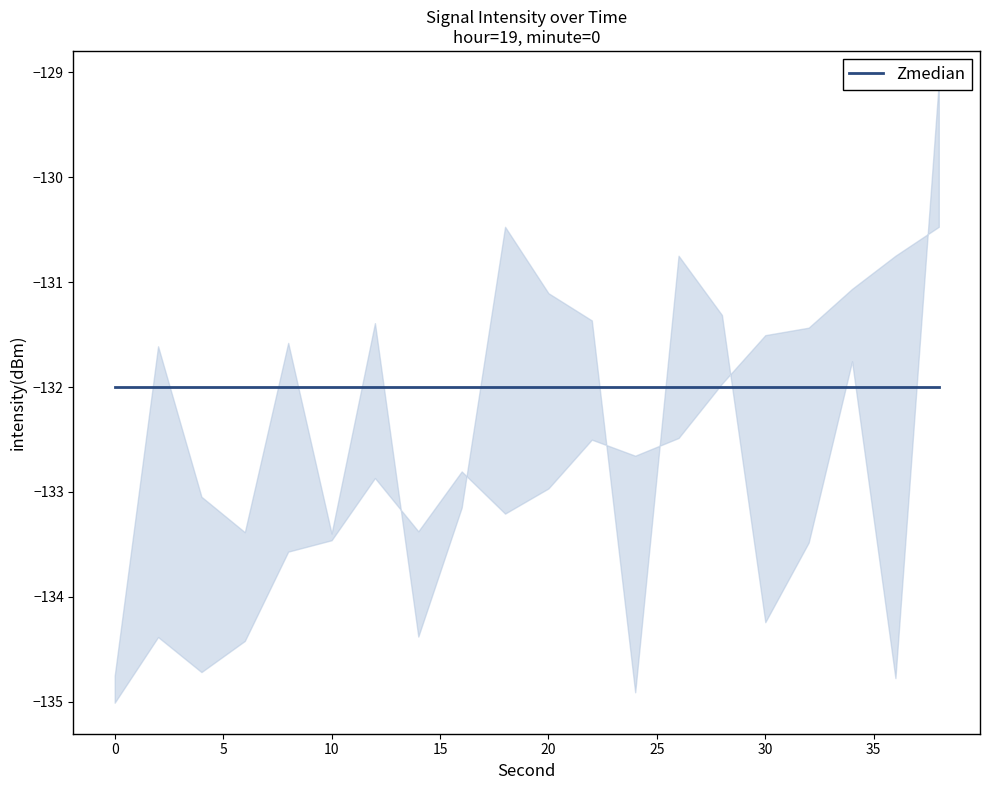

True or false: intensity_lower has more than 1 interior local peaks.

True